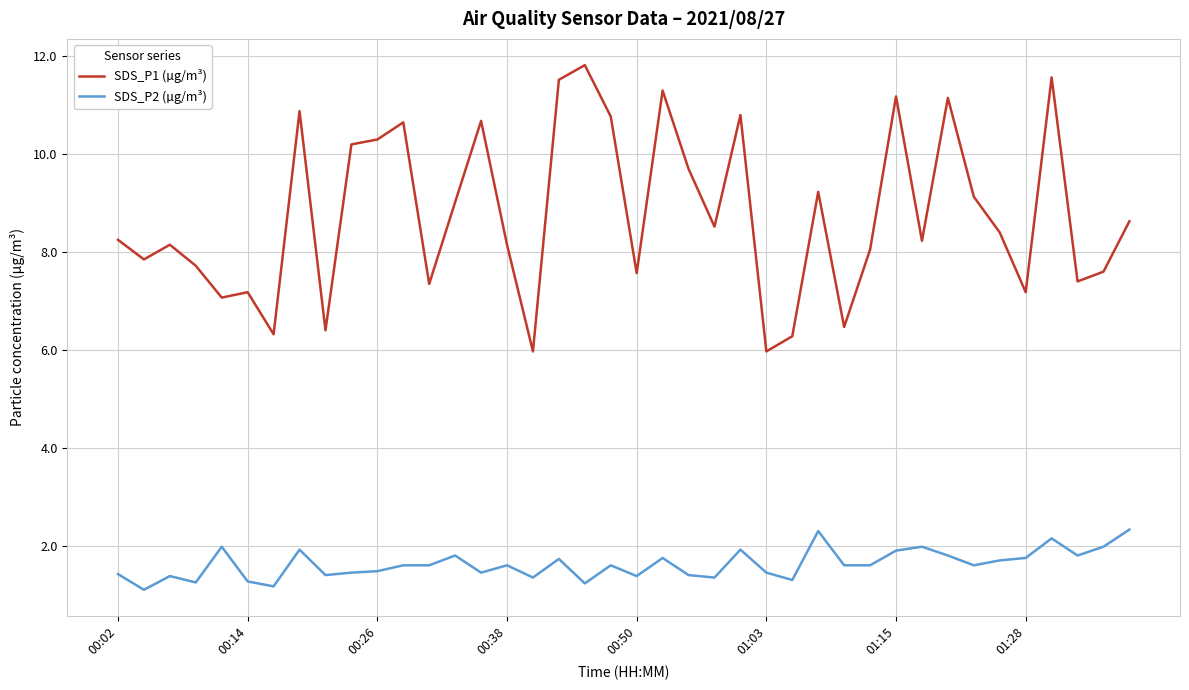

Which series has the widest spread of values?

SDS_P1 (µg/m³)